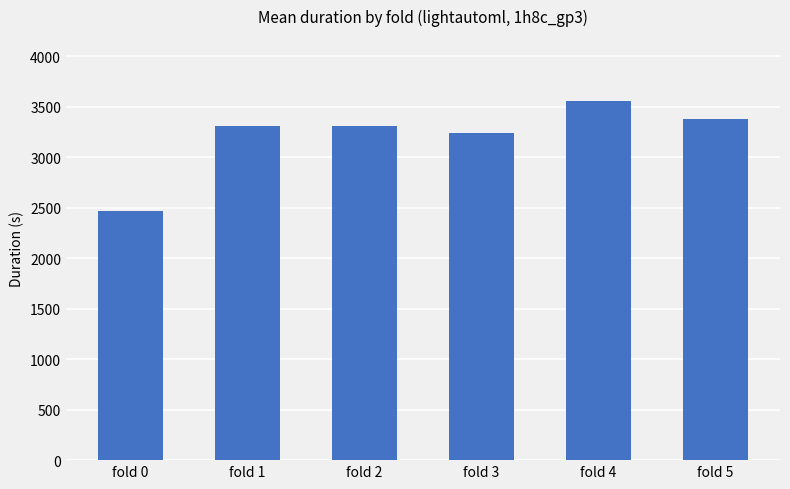

Is it true that the value at fold 4 is 3556.6?

True